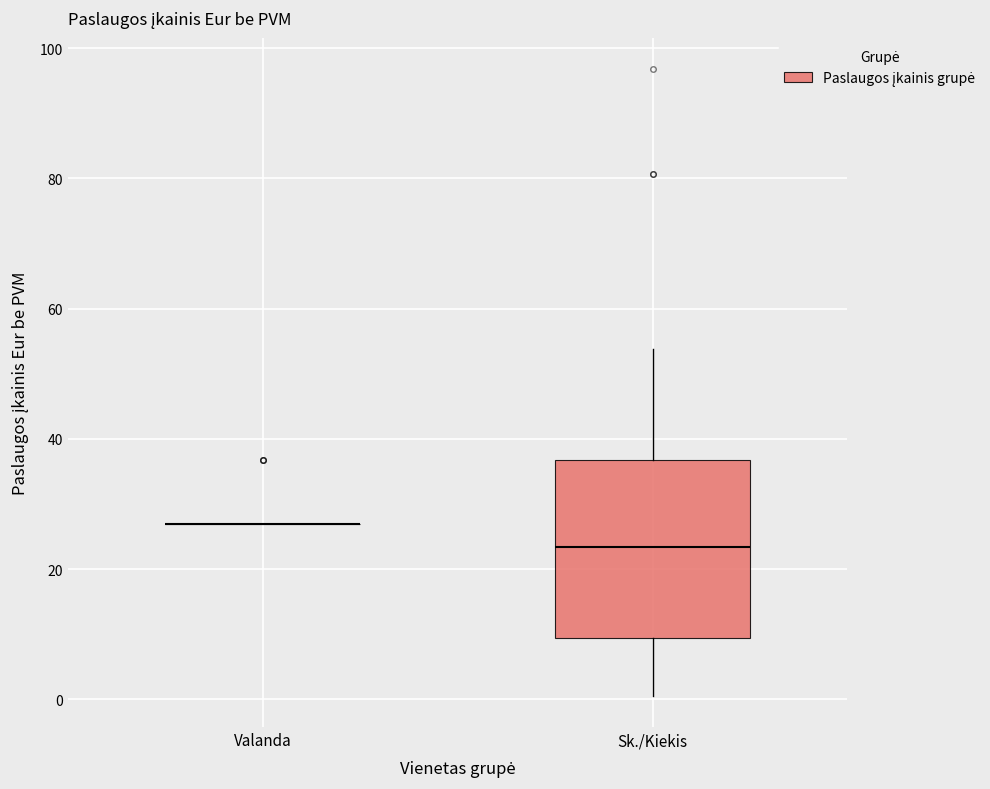

Reading left to right, transcribe this box plot: for each box, give where its median line is, the range the box spans, and where its two whiskers end, as read against the y-axis. The values are not printed on the chart, so give them approximately, as read against the axis.

Valanda: box collapsed to a line at 26, whiskers 26 to 26
Sk./Kiekis: median 24, box 10 to 36, whiskers 0 to 54